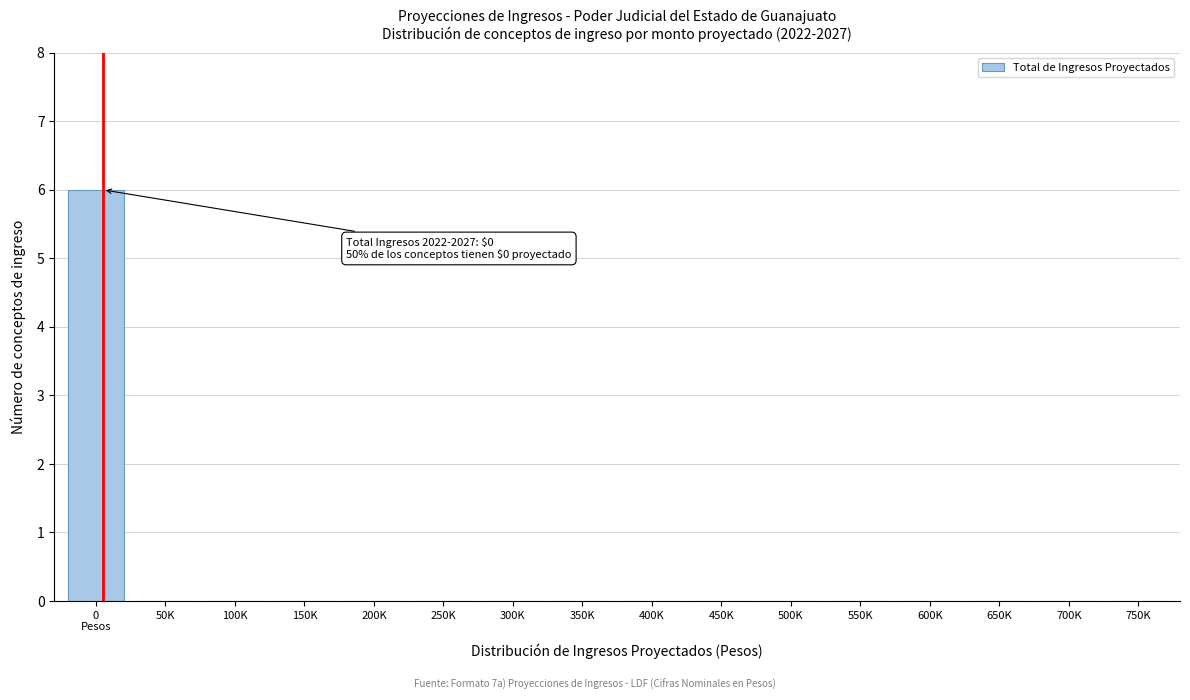

The chart shows a value of -2 at 150K. True or false?

False